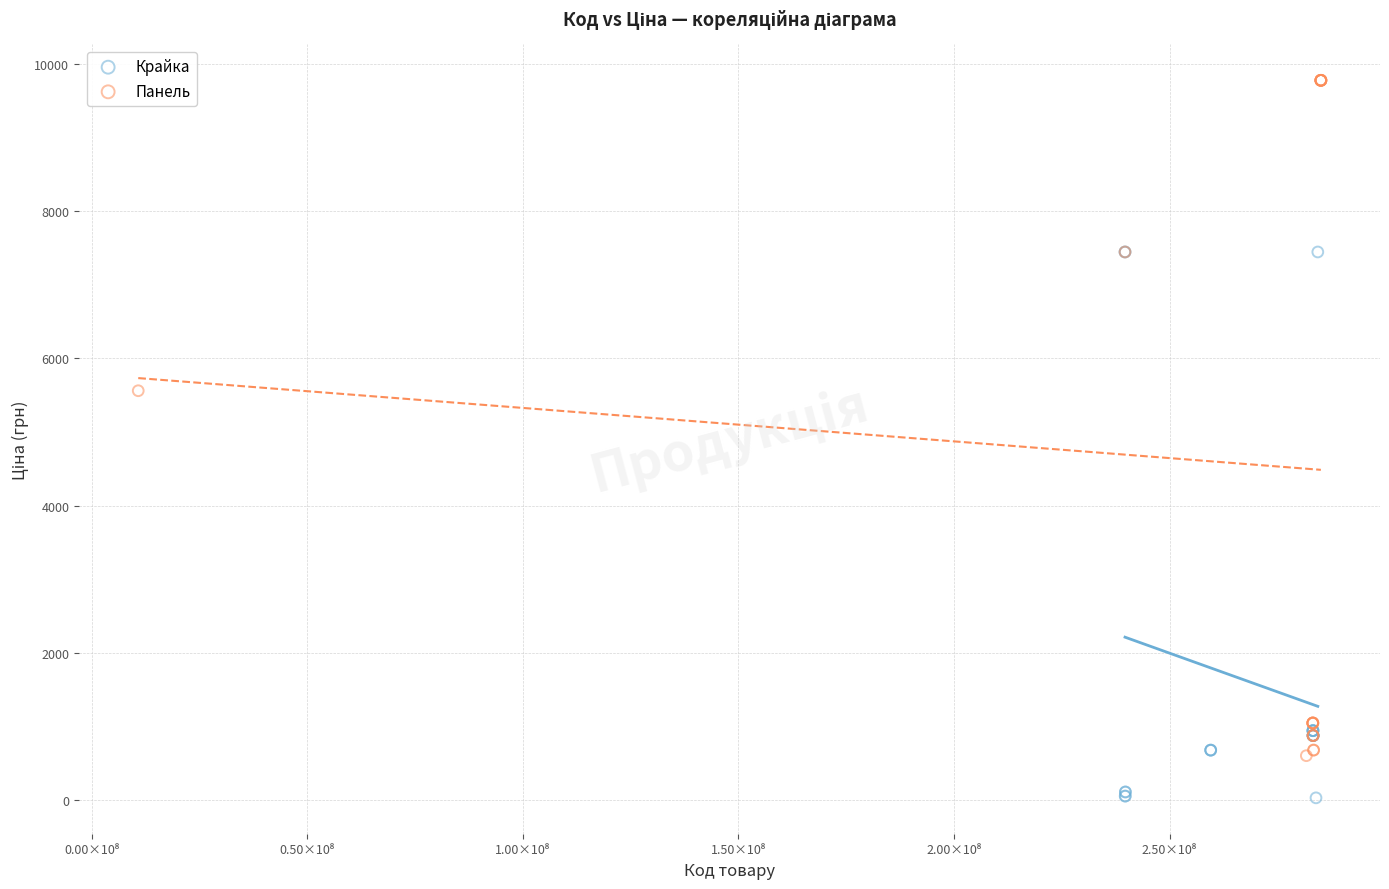

Which series reaches the minimum Y coordinate?

Крайка